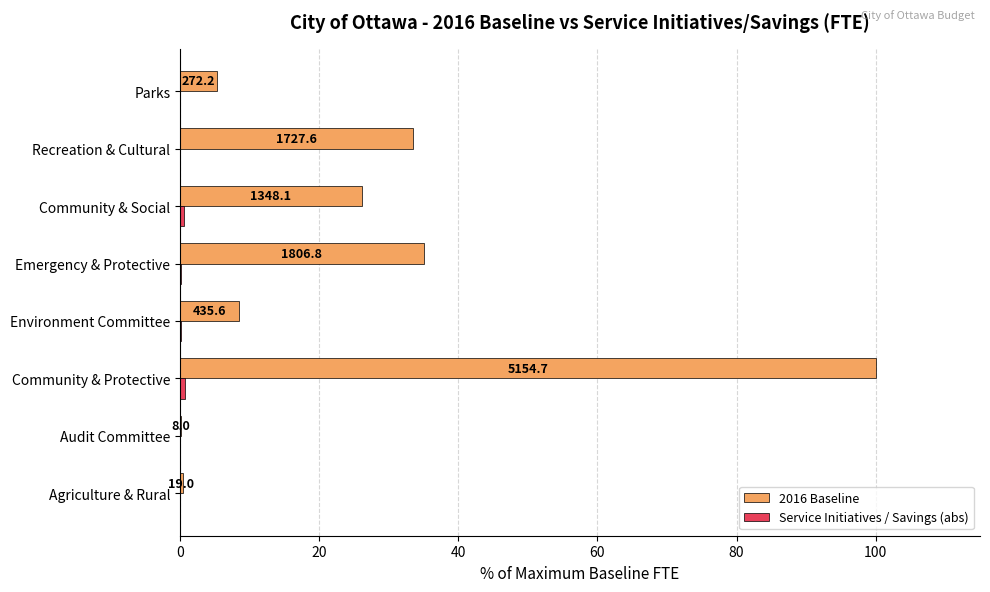

What position from the left is Environment Committee?

4